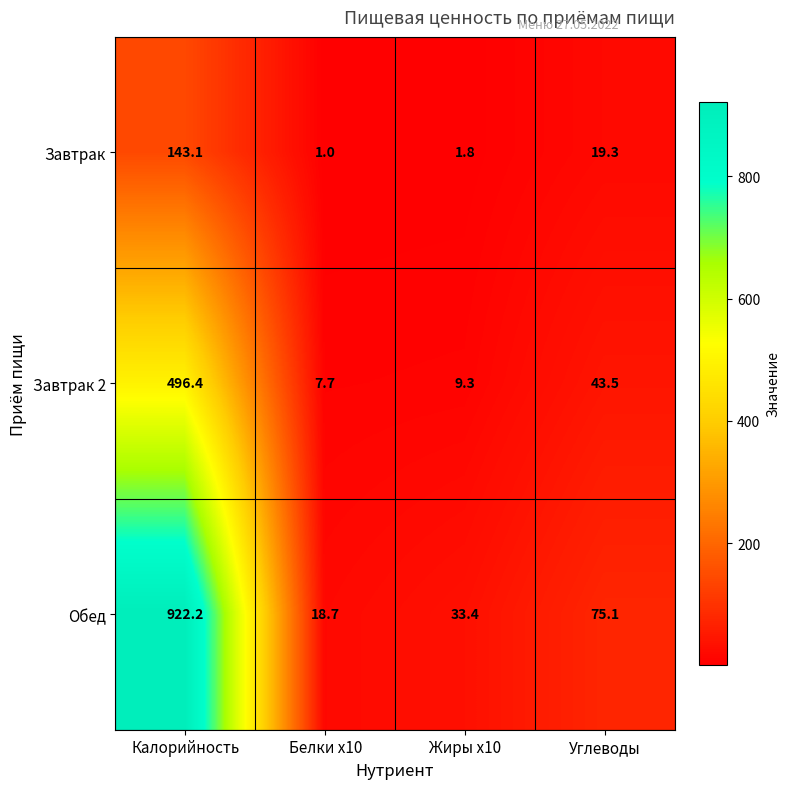

What is the difference between the maximum and minimum values in the Завтрак series?

142.1